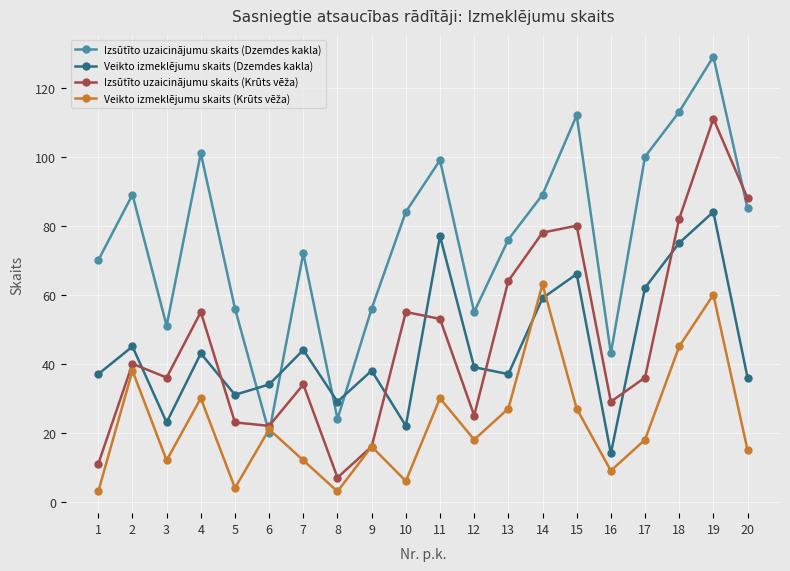

What is the greatest value displayed?

129